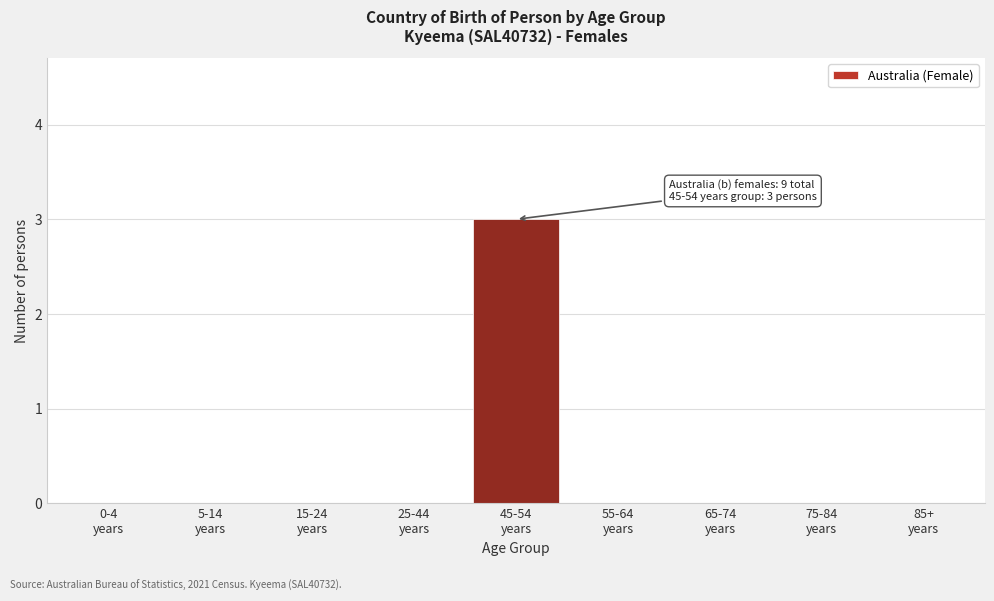

What is the sum of all values?

3